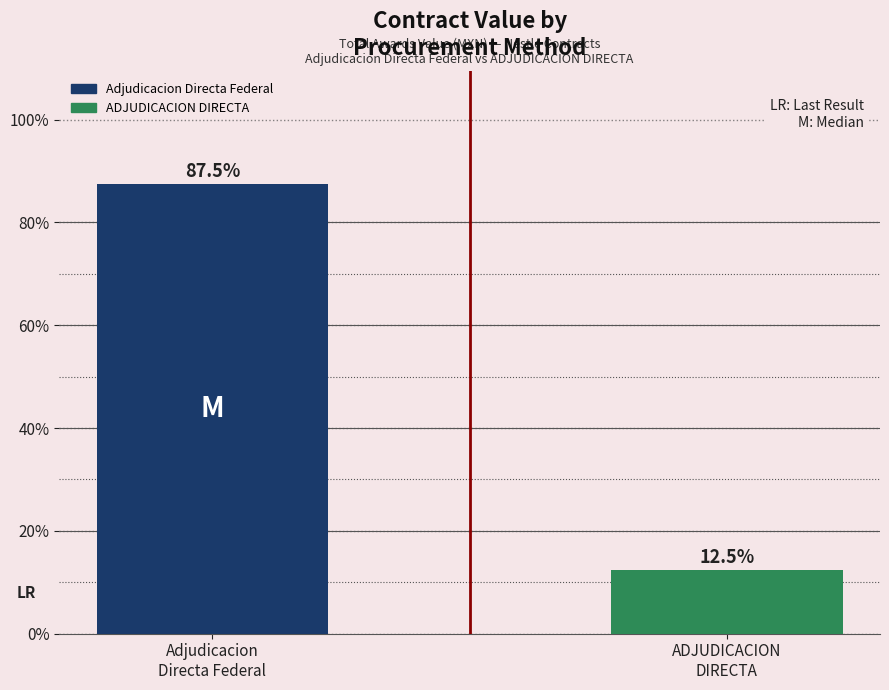

What is the ratio of the value at ADJUDICACION
DIRECTA to the value at Adjudicacion
Directa Federal?

0.1